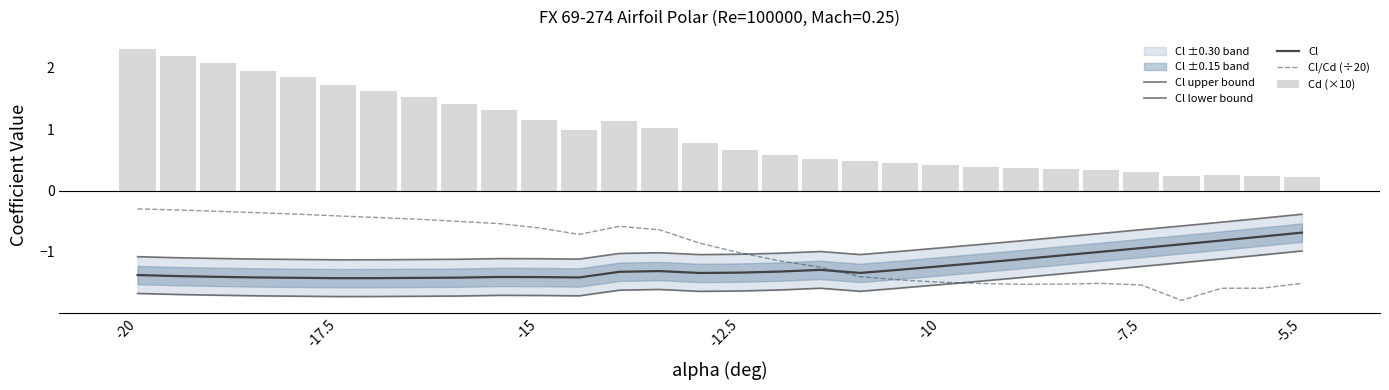

Reading left to right, list all the values displayed in this chart.

Cl upper bound: -1.1	-1.1	-1.1	-1.1	-1.1	-1.1	-1.1	-1.1	-1.1	-1.1	-1.1	-1.1	-1.0	-1.0	-1.0	-1.0	-1.0	-1.0	-1.0	-1.0	-0.9	-0.9	-0.8	-0.8	-0.7	-0.6	-0.6	-0.5	-0.5	-0.4
Cl lower bound: -1.7	-1.7	-1.7	-1.7	-1.7	-1.7	-1.7	-1.7	-1.7	-1.7	-1.7	-1.7	-1.6	-1.6	-1.6	-1.6	-1.6	-1.6	-1.6	-1.6	-1.5	-1.5	-1.4	-1.4	-1.3	-1.2	-1.2	-1.1	-1.1	-1.0
Cl: -1.4	-1.4	-1.4	-1.4	-1.4	-1.4	-1.4	-1.4	-1.4	-1.4	-1.4	-1.4	-1.3	-1.3	-1.3	-1.3	-1.3	-1.3	-1.3	-1.3	-1.2	-1.2	-1.1	-1.1	-1.0	-0.9	-0.9	-0.8	-0.8	-0.7
Cl/Cd (÷20): -0.3	-0.3	-0.3	-0.4	-0.4	-0.4	-0.4	-0.5	-0.5	-0.5	-0.6	-0.7	-0.6	-0.6	-0.9	-1.0	-1.1	-1.3	-1.4	-1.5	-1.5	-1.5	-1.5	-1.5	-1.5	-1.5	-1.8	-1.6	-1.6	-1.5
Cd (×10): 2.3	2.2	2.1	2.0	1.8	1.7	1.6	1.5	1.4	1.3	1.2	1.0	1.1	1.0	0.8	0.7	0.6	0.5	0.5	0.4	0.4	0.4	0.4	0.3	0.3	0.3	0.2	0.3	0.2	0.2